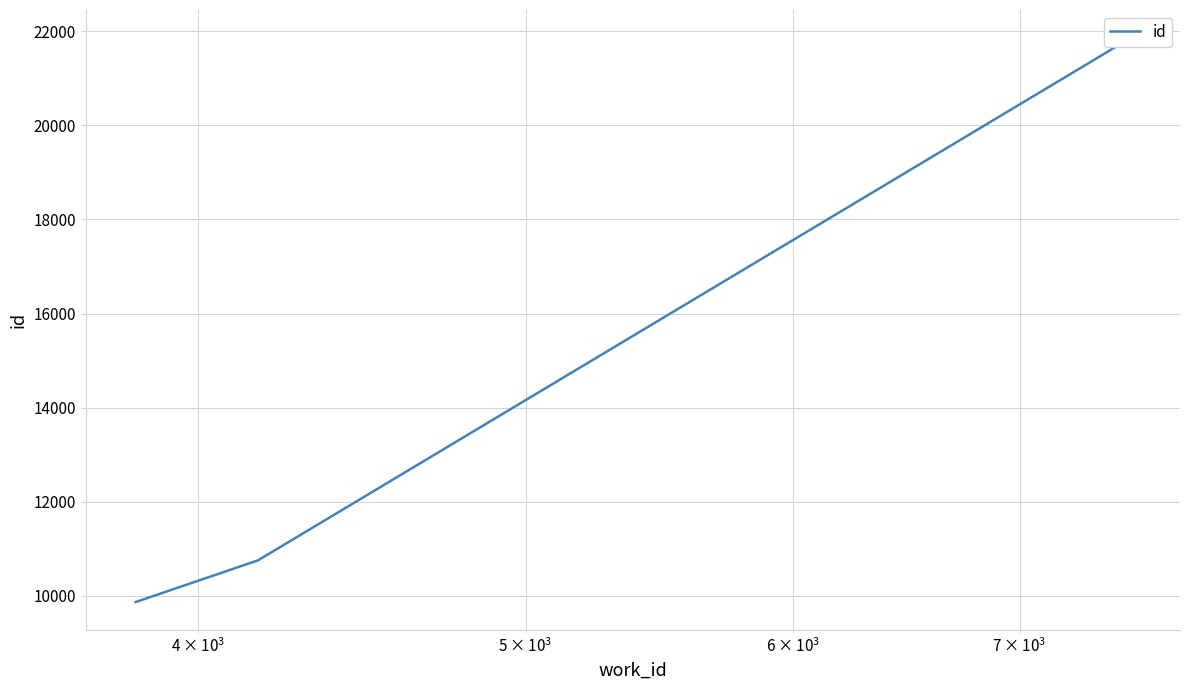

Is it true that the value at $\mathdefault{10^{2}}$ is 2043?

False